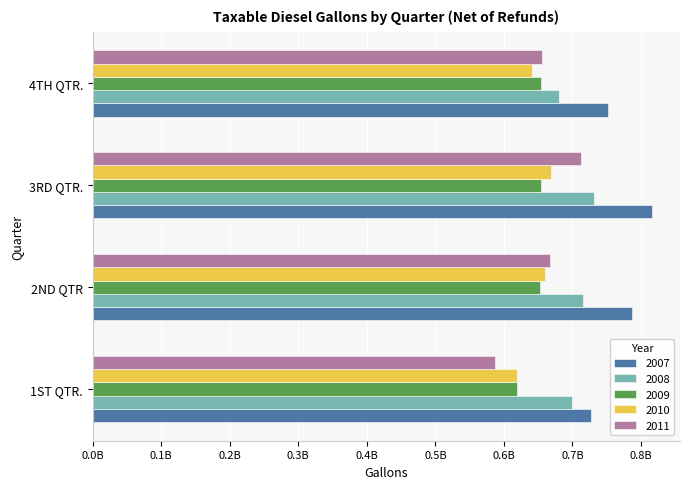

Where is 2009 nearest to the value 636678751?

2ND QTR